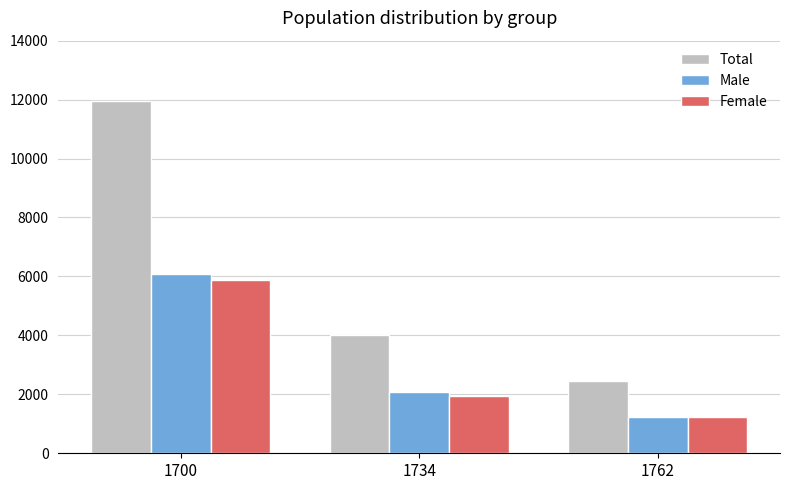

The Male series shows 270 at 1762. True or false?

False